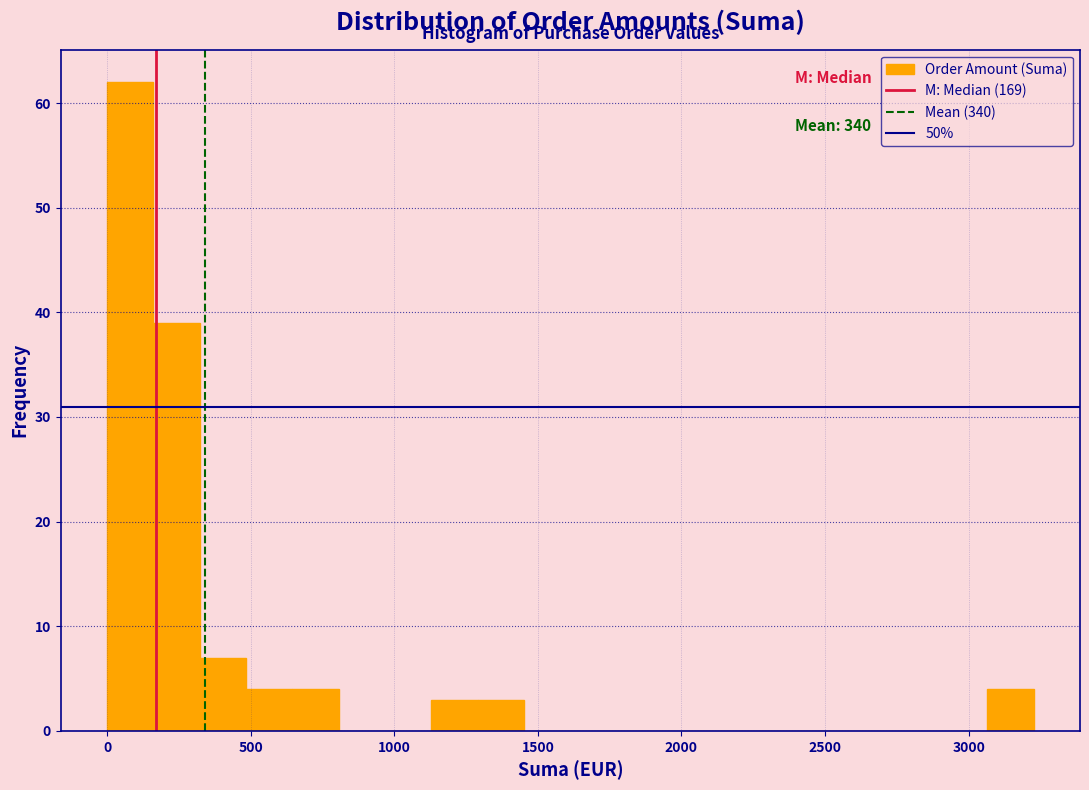

Around what value on the x-axis is the tallest bar? Give the approximate position of its centre, as read against the axis.

100